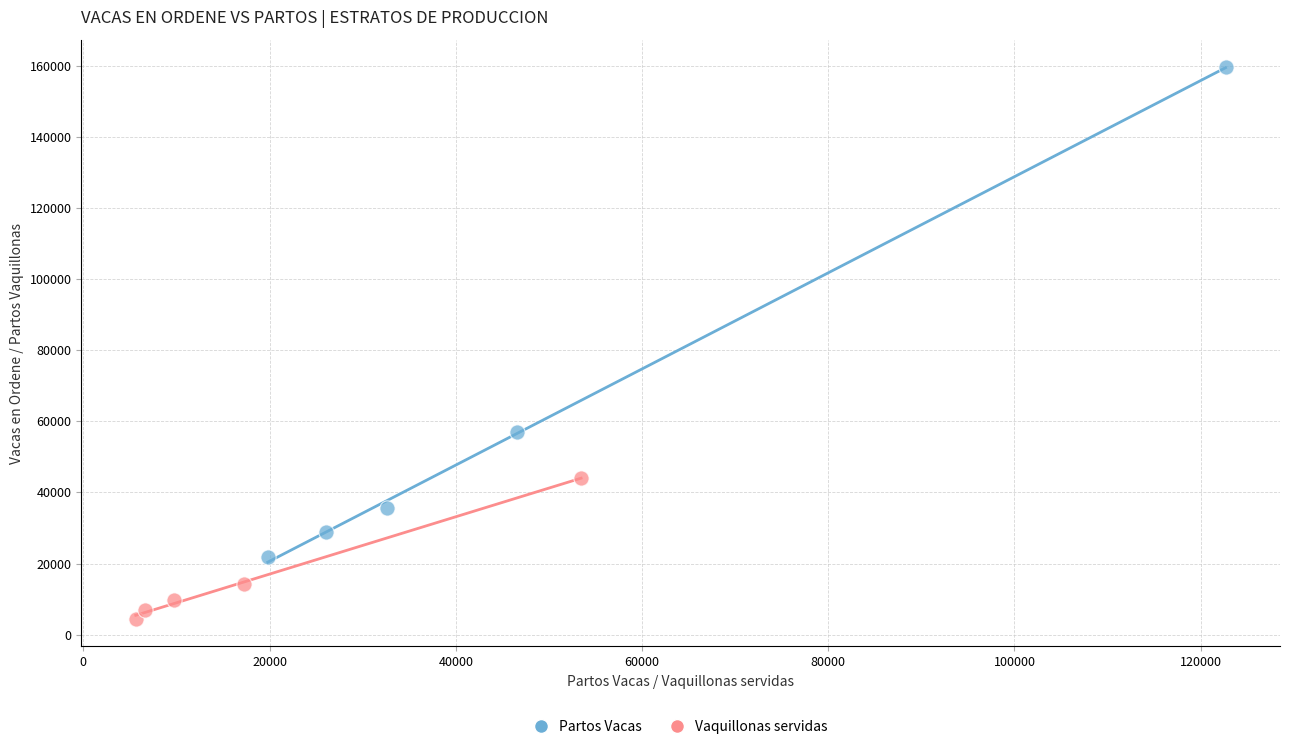

Which series has the largest Y range (max minus min)?

Partos Vacas